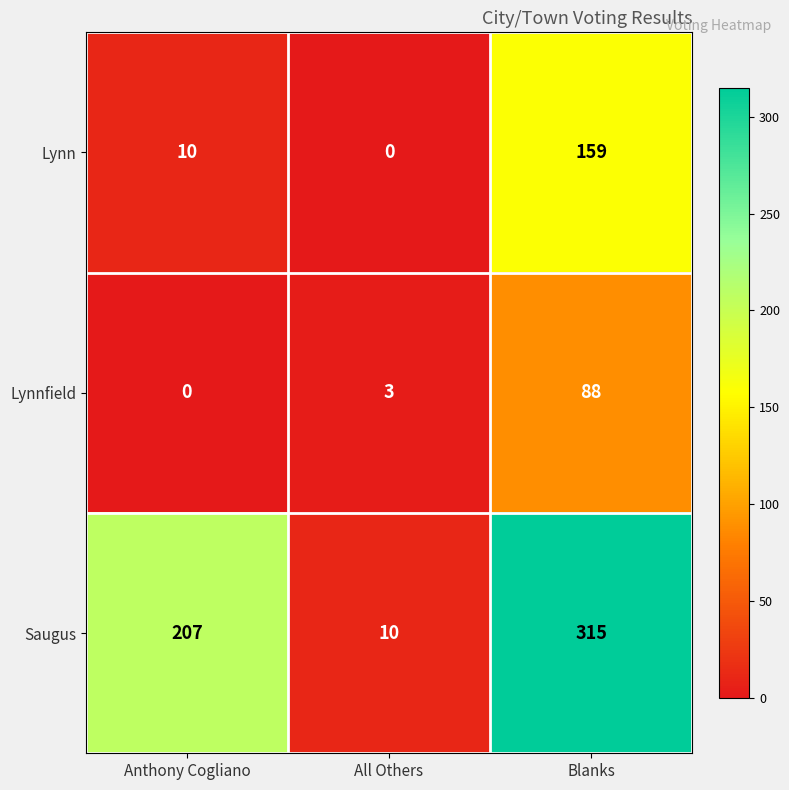

Reading left to right, what are all the values shown in this chart?

Lynn: 10	0	159
Lynnfield: 0	3	88
Saugus: 207	10	315